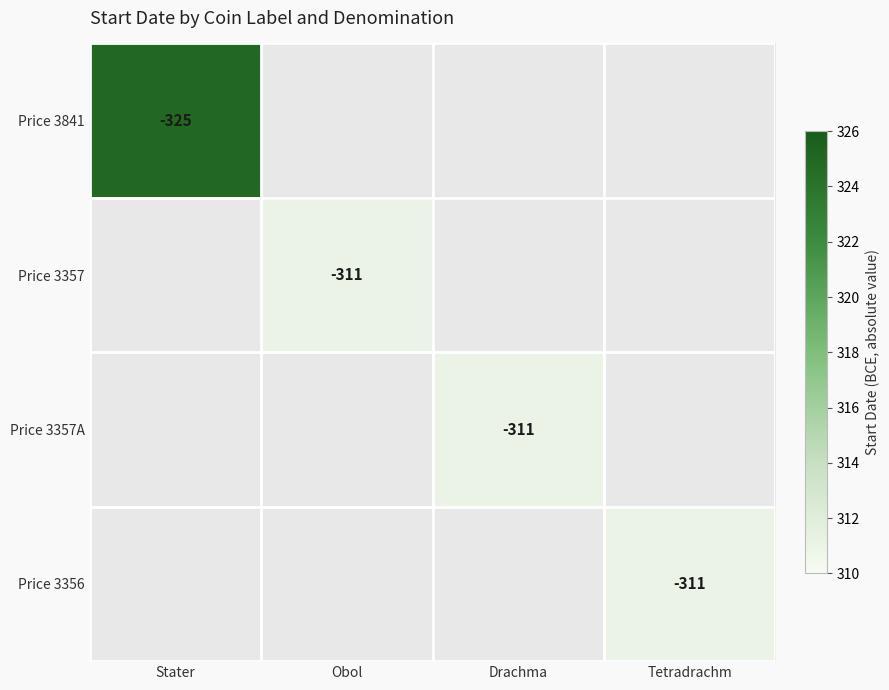

At Stater, list the series in order from largest to smallest.

Price 3841, Price 3357, Price 3357A, Price 3356